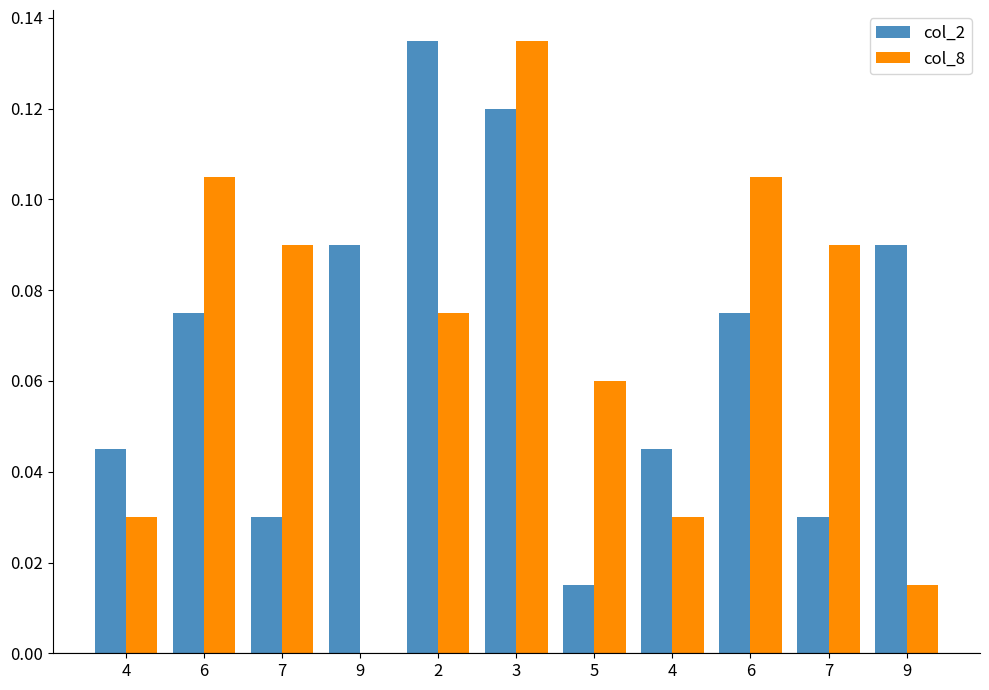

How many series are shown in this chart?

2